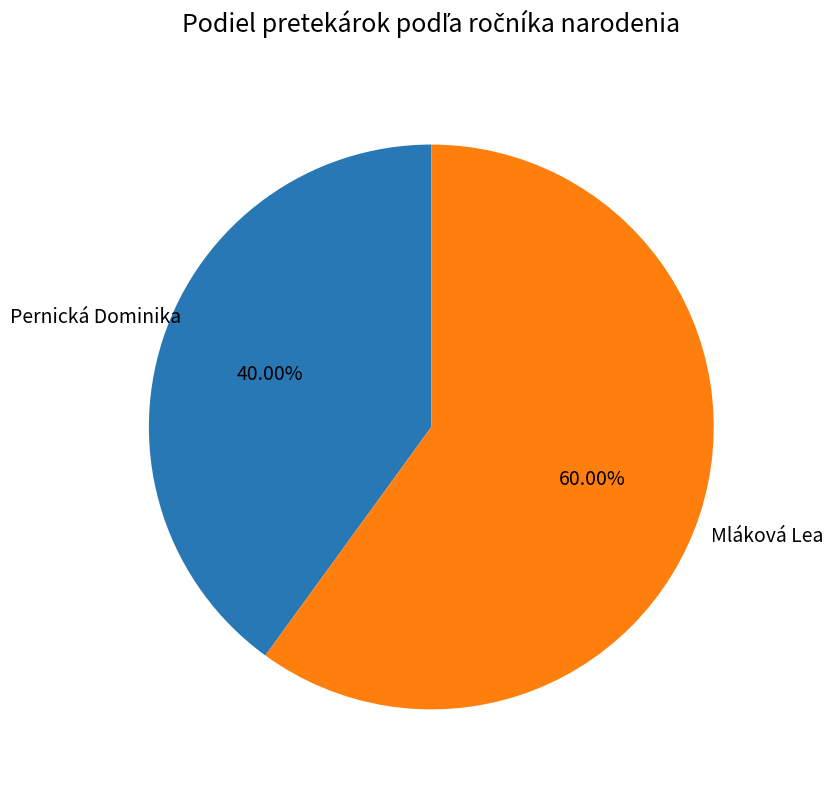

Is there any slice that represents more than half of the pie?

Yes